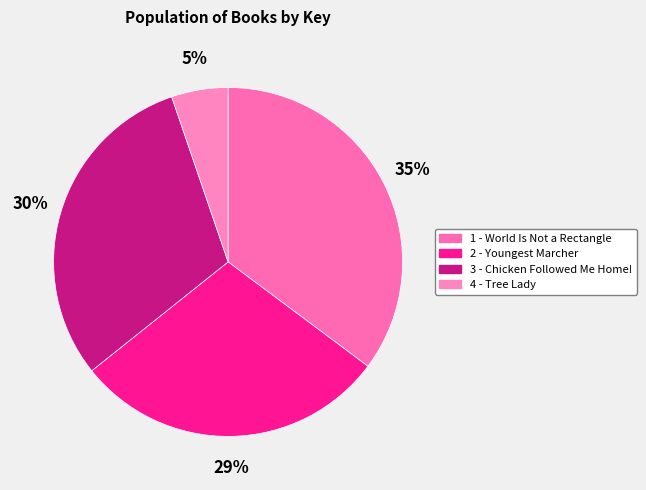

What is the largest slice in the pie chart?

1 - World Is Not a Rectangle